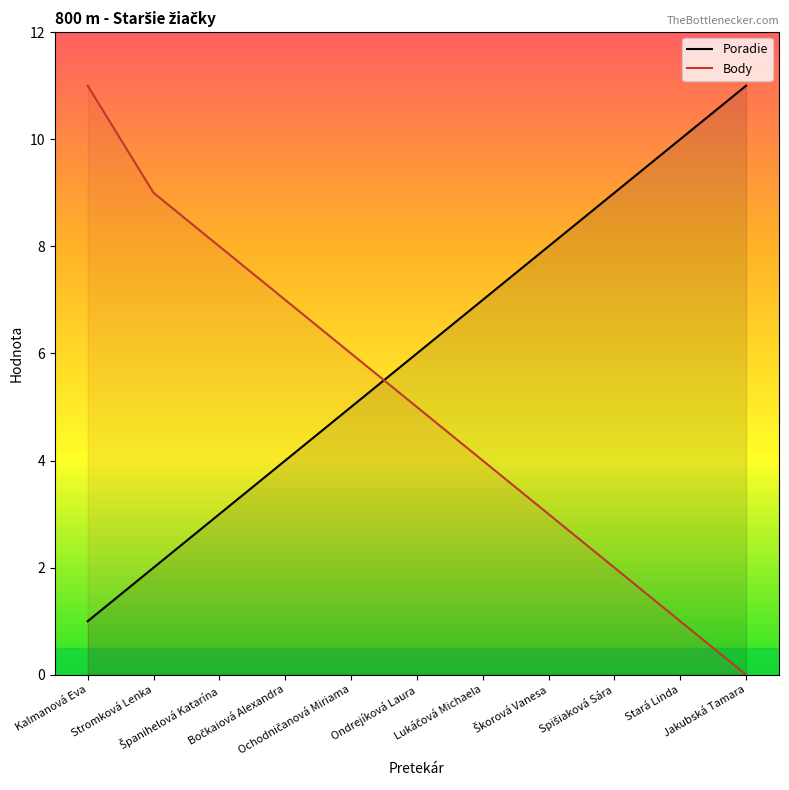

How many data points in Body are above 5?

5